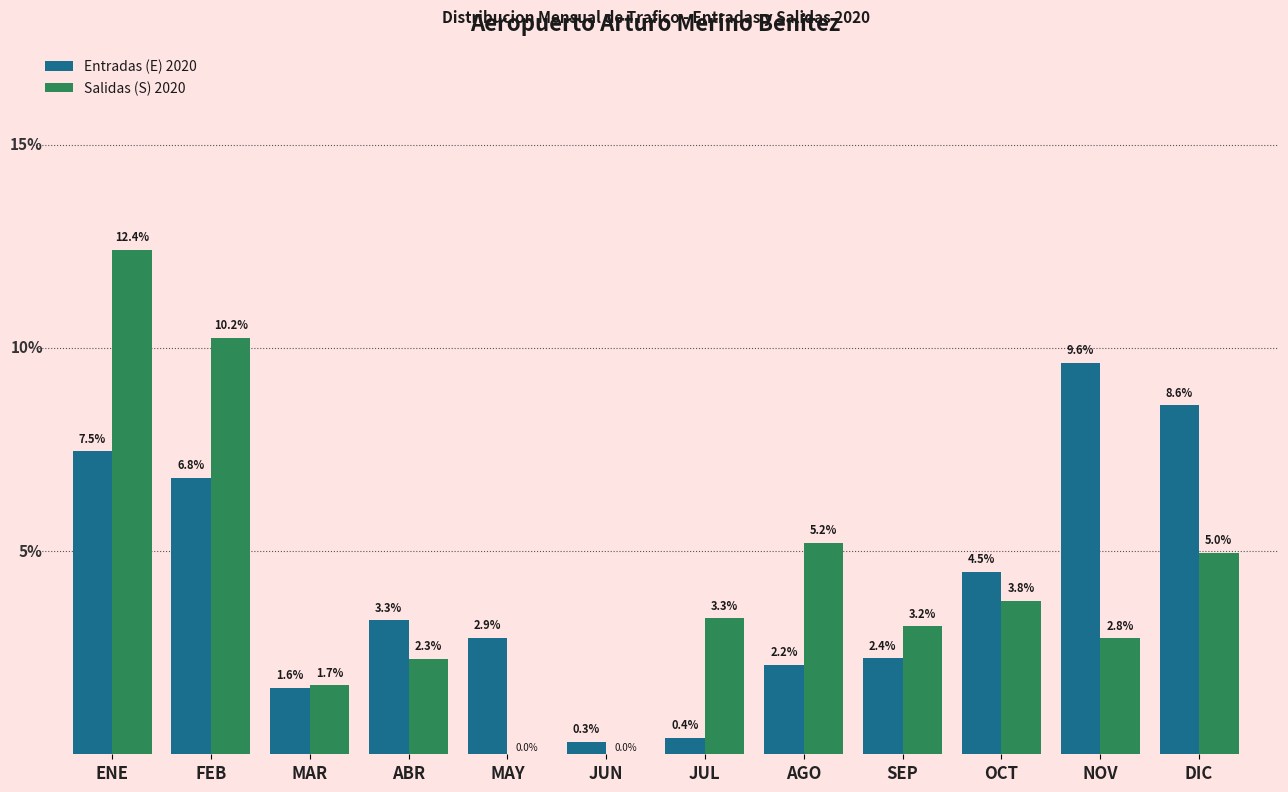

At which label does Salidas (S) 2020 first exceed 3?

ENE